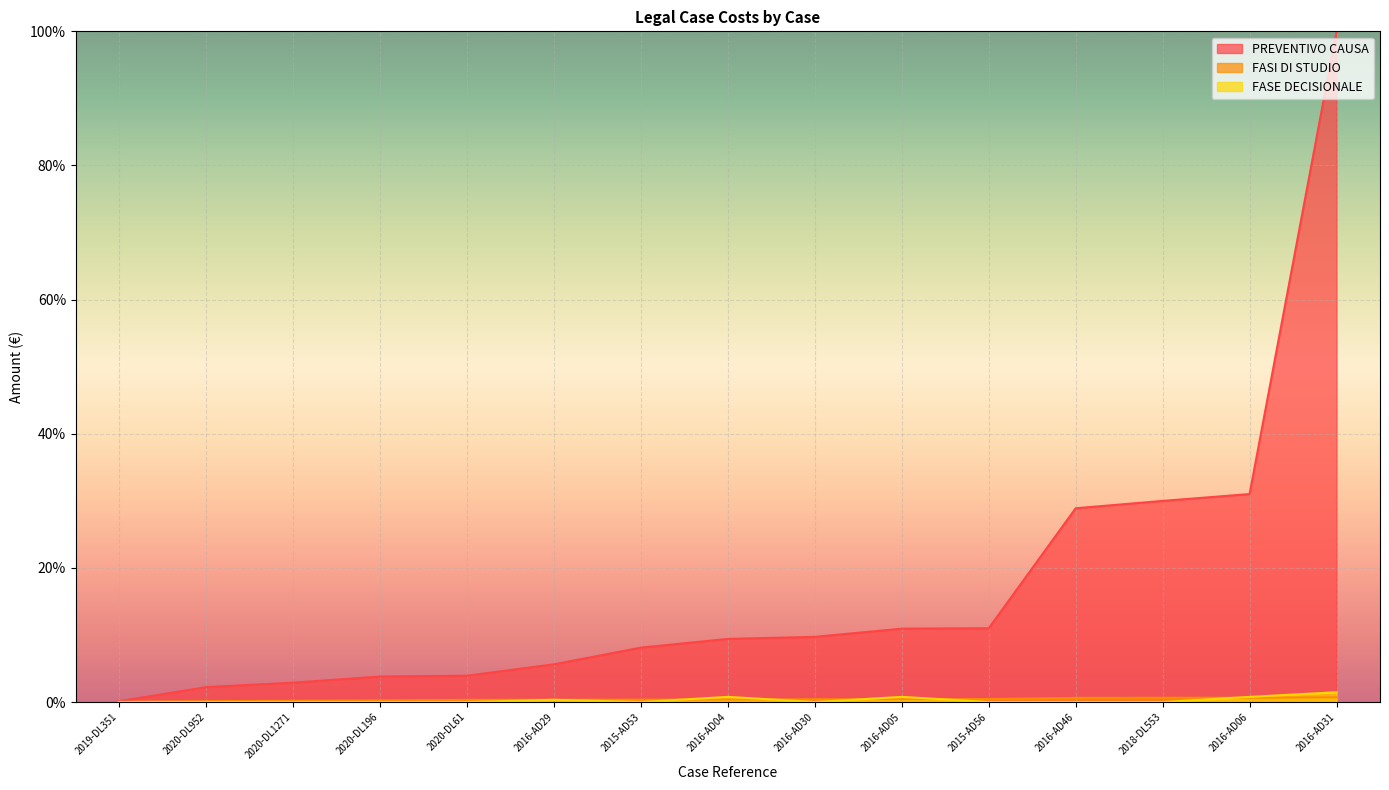

How many data points in PREVENTIVO CAUSA are above 9?

8